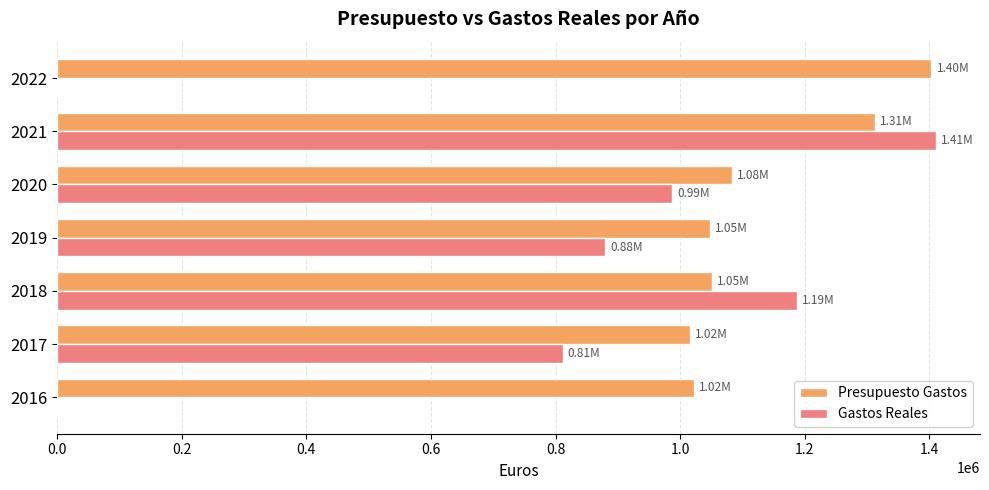

Which series changed the most between 2019 and 2022?

Gastos Reales